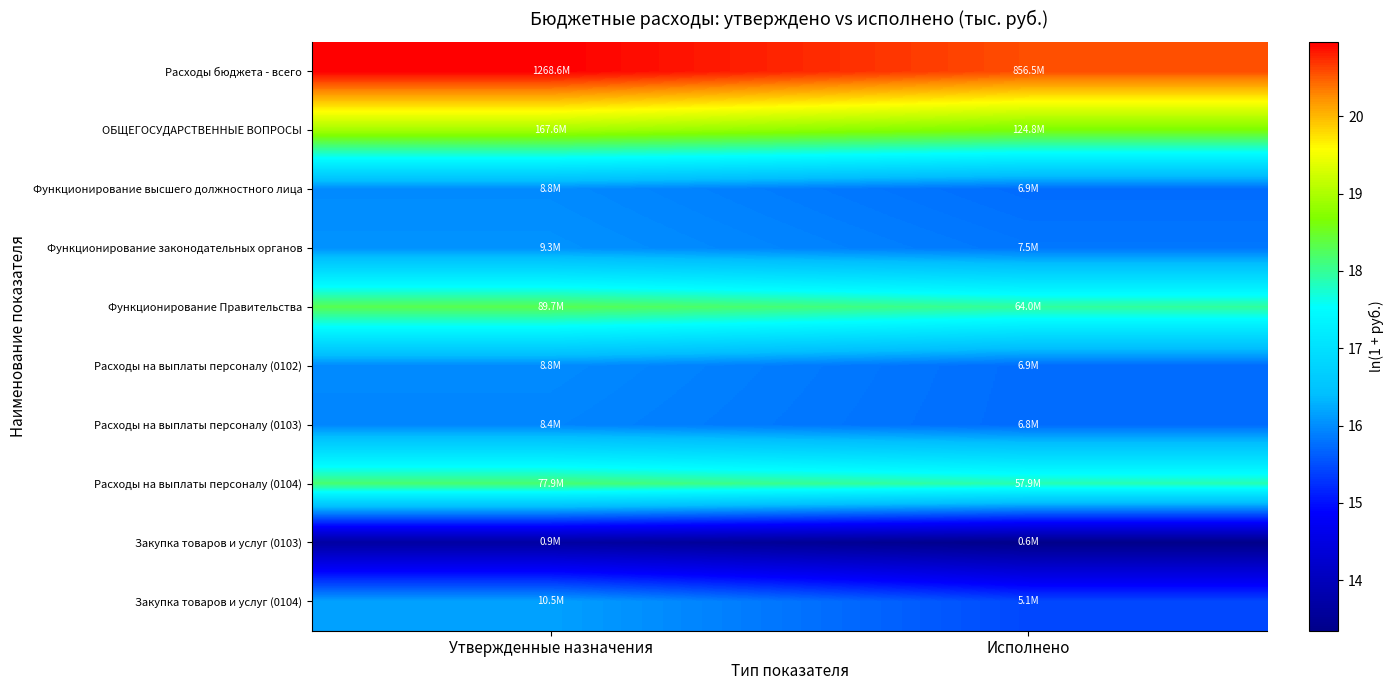

Which has a higher value, Исполнено or Утвержденные назначения?

Утвержденные назначения